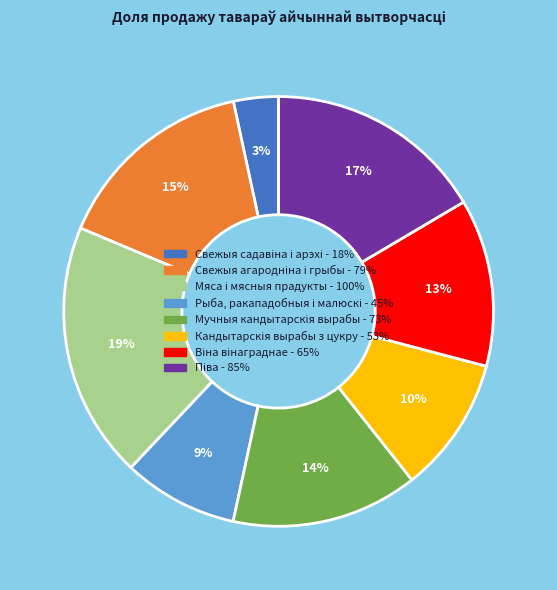

How many segments does this pie chart have?

8